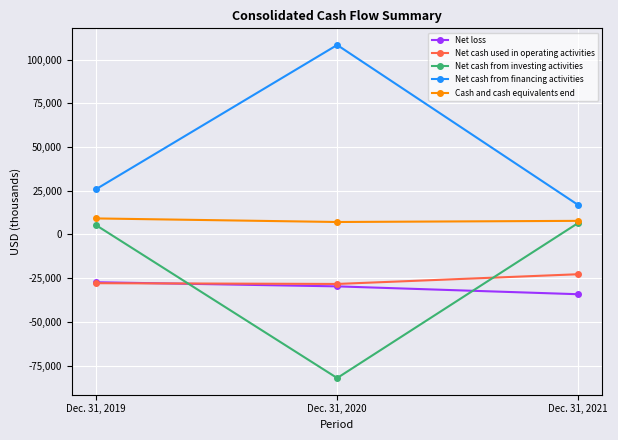

At which label does Net cash used in operating activities first exceed -27888?

Dec. 31, 2021